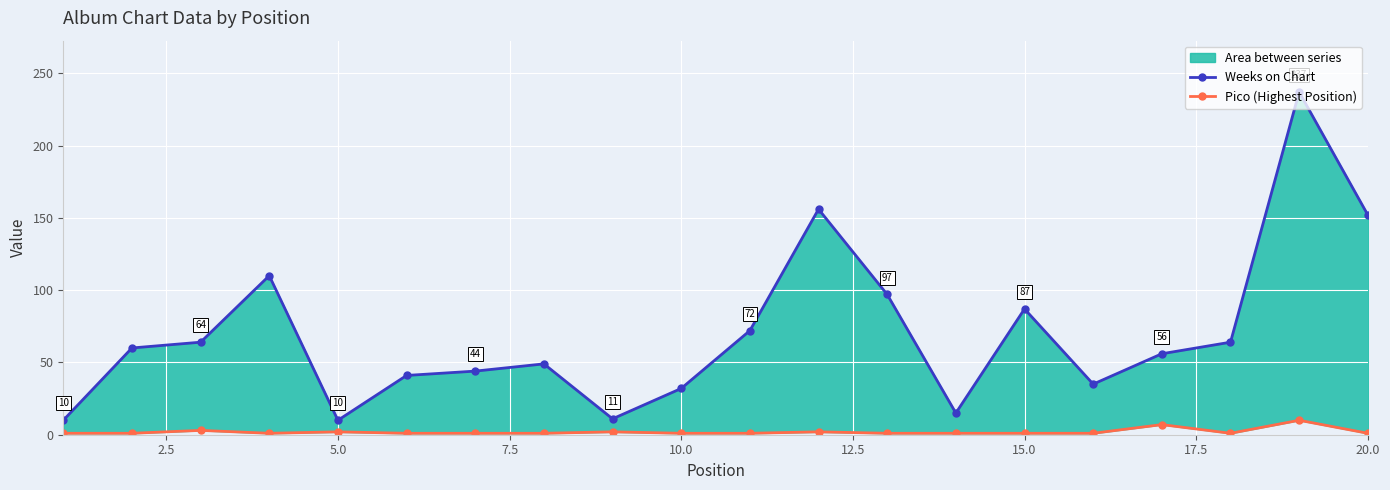

Is the value of Weeks on Chart at 0.0 greater than the value of Pico (Highest Position) at 15?

Yes